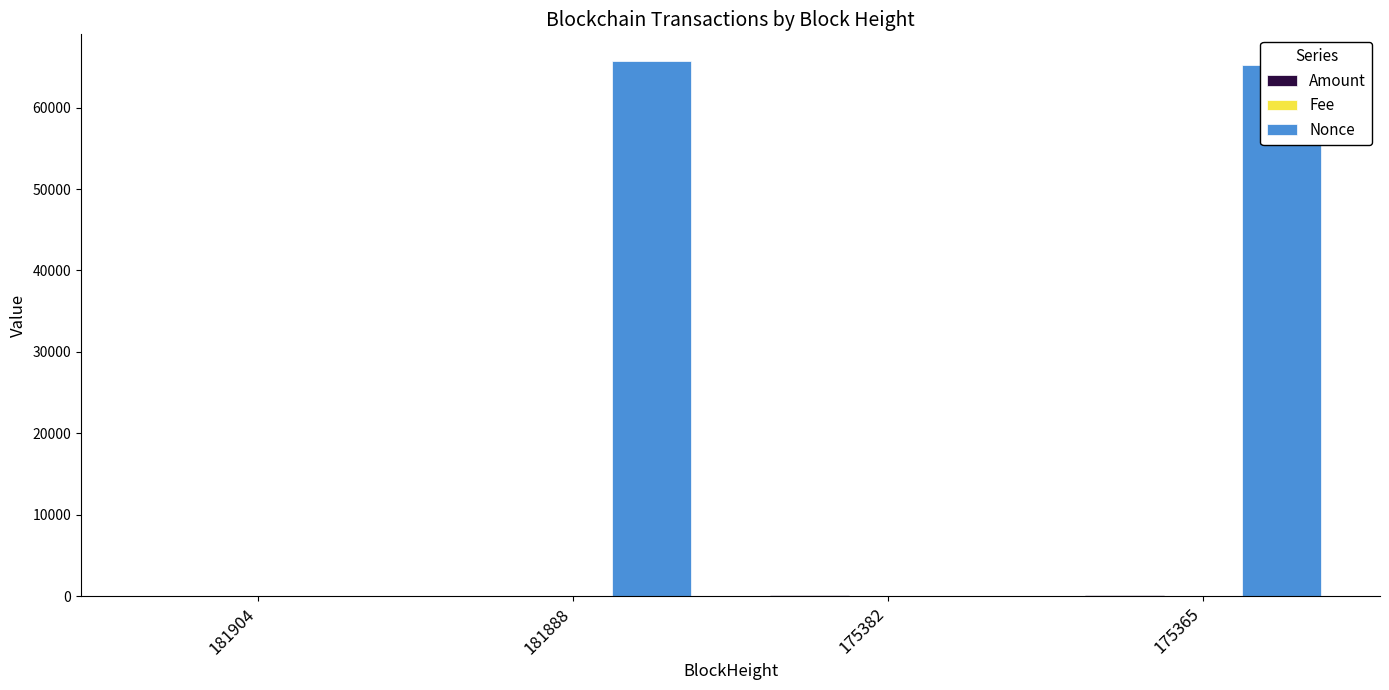

What is the total value across all series at 175365?

65303.3